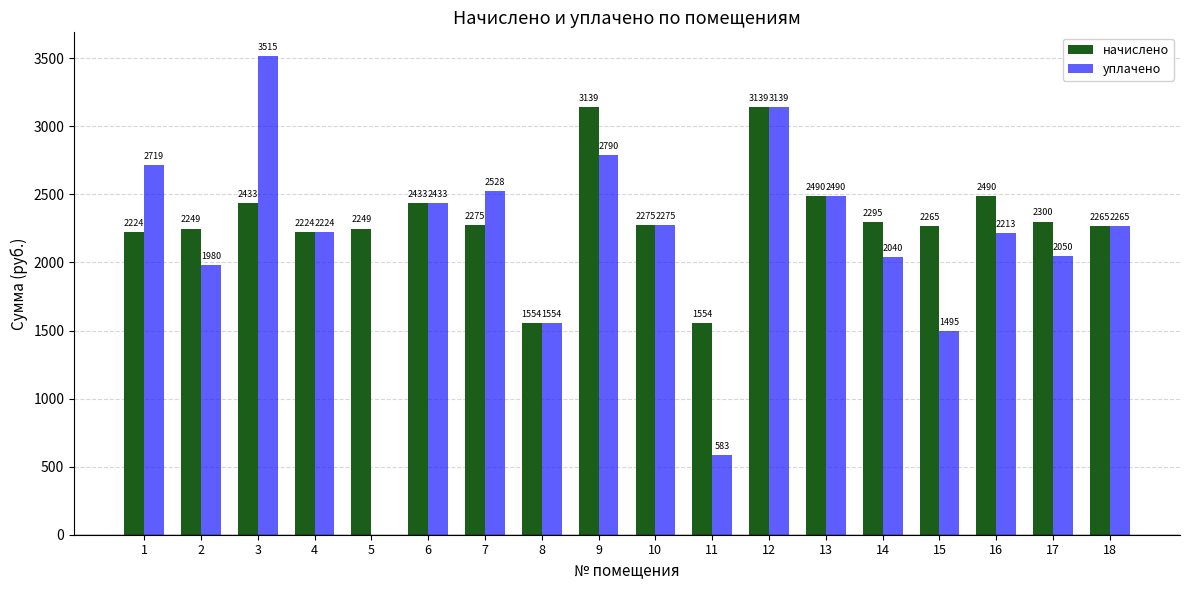

True or false: начислено has a value of 4375.8 at 16.

False